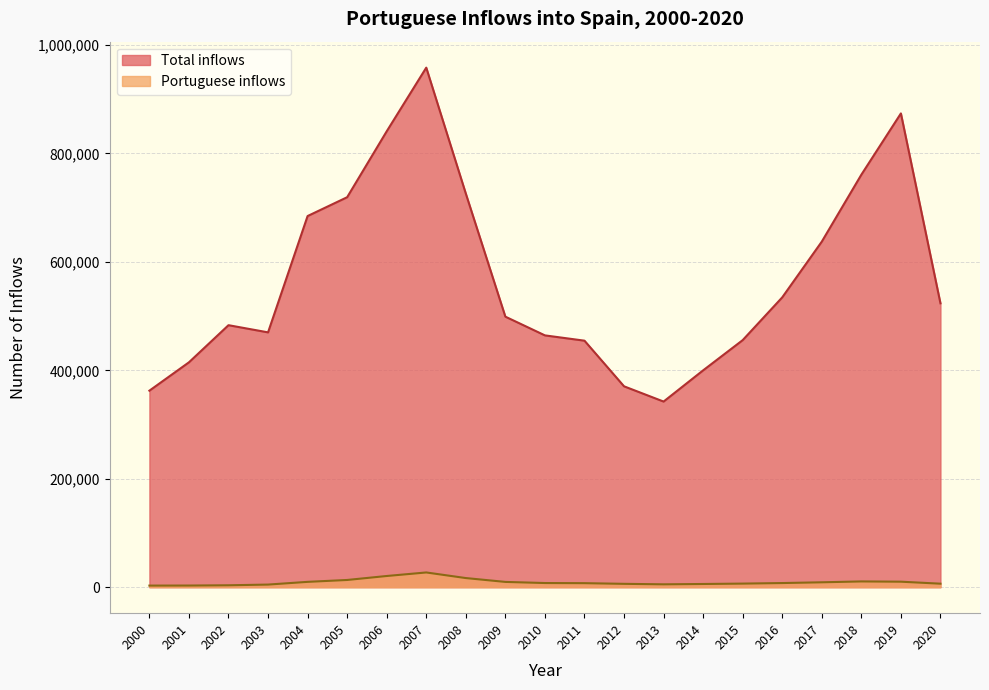

The value of Portuguese inflows at 2009 is 17218. True or false?

False